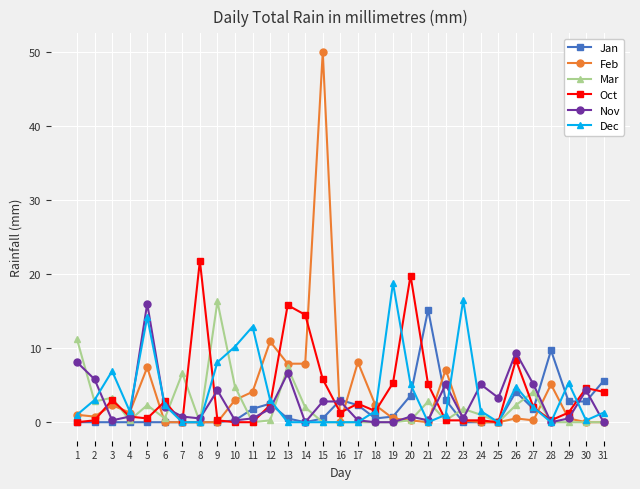

Is it true that Nov equals 5.1 at 27?

True